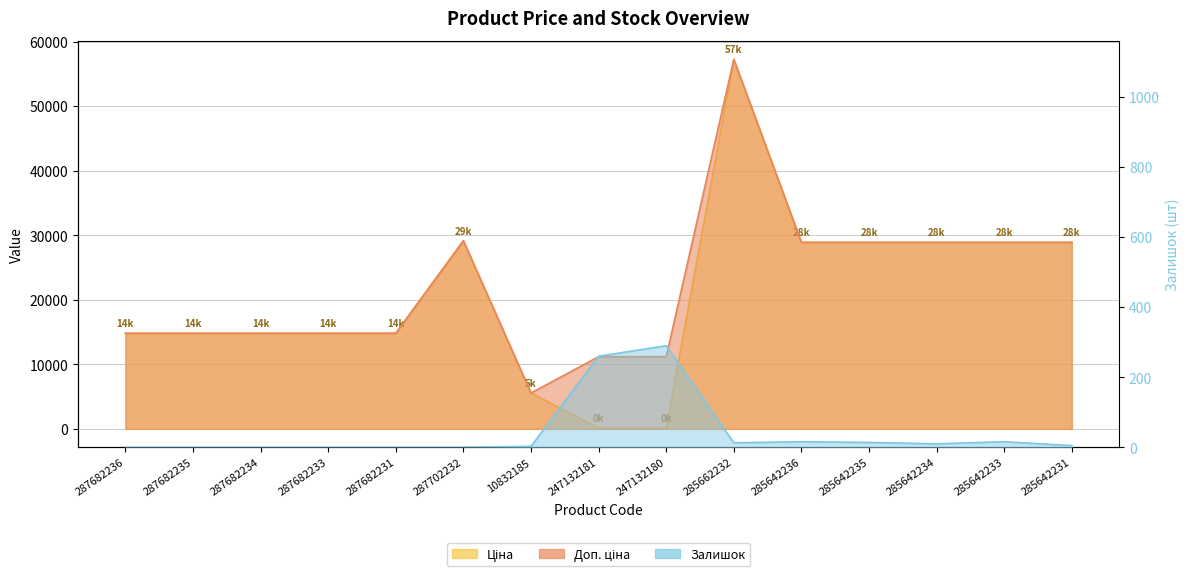

Where do Залишок and Ціна first cross each other?

10832185 and 247132181